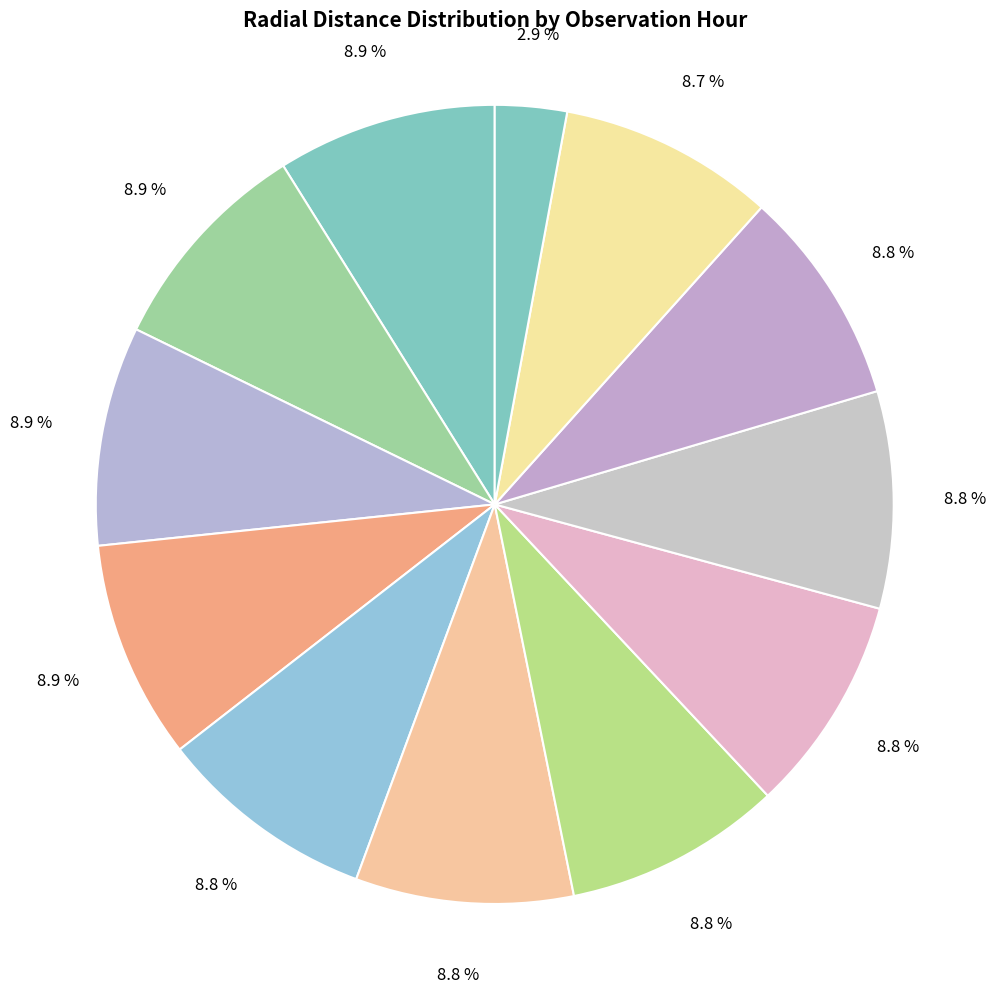

Count the number of slices in the pie.

12